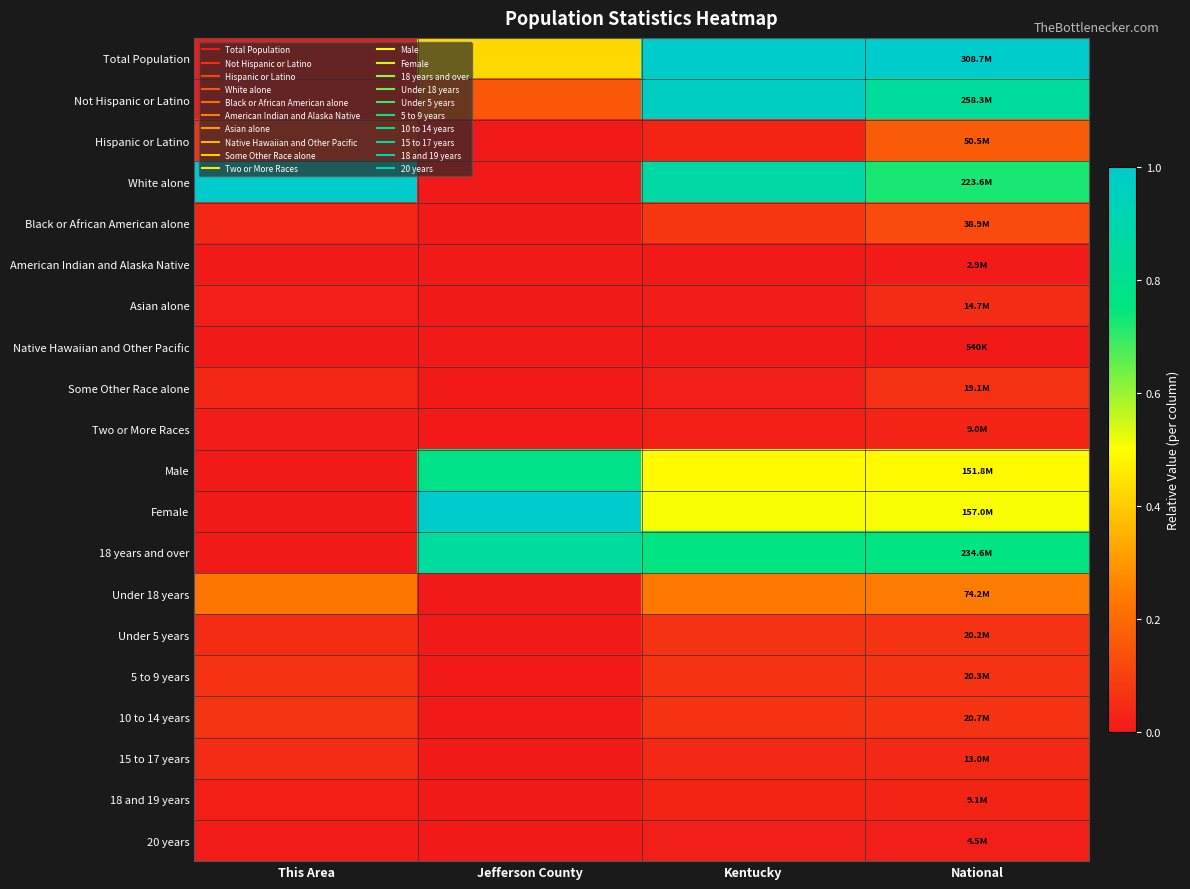

At which category is the sum across all series the highest?

Kentucky